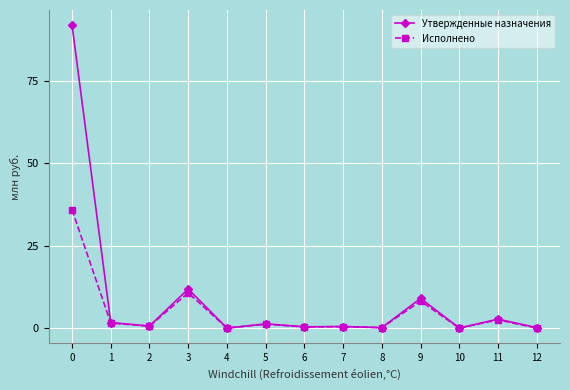

True or false: Исполнено has more than 2 interior local peaks.

True